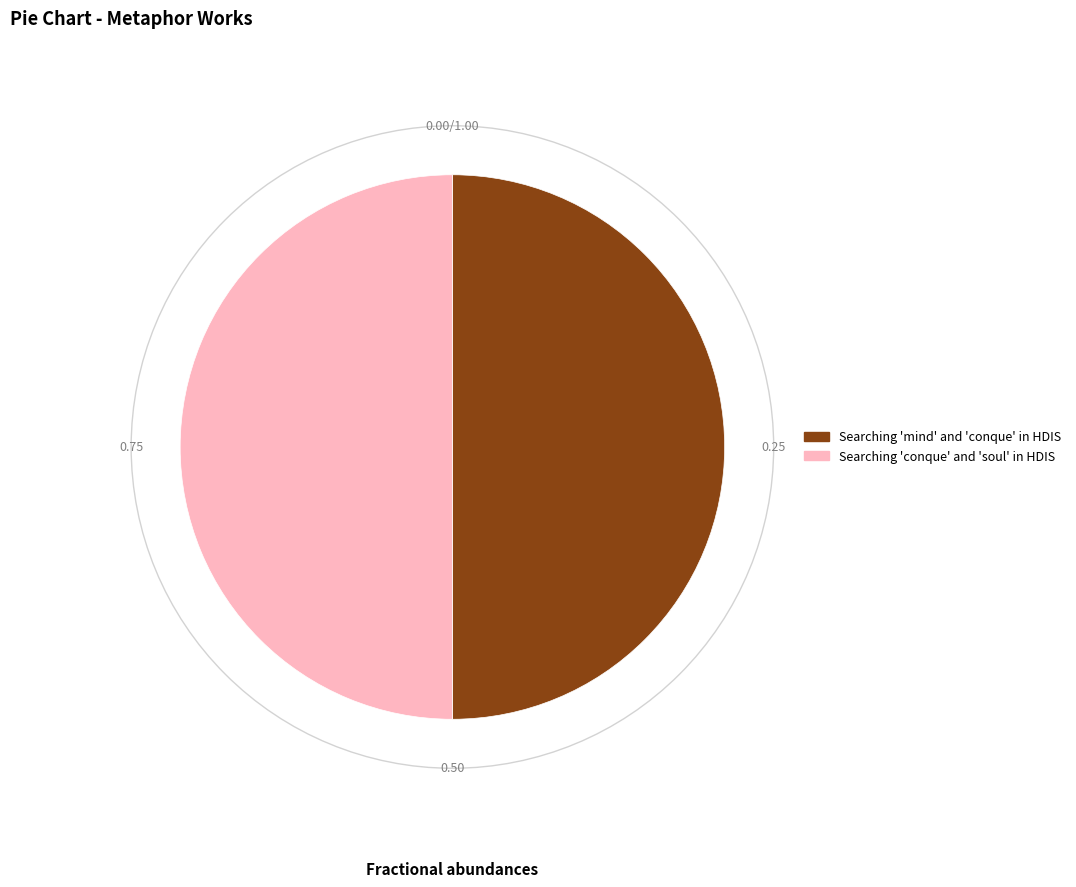

Count the number of slices in the pie.

2